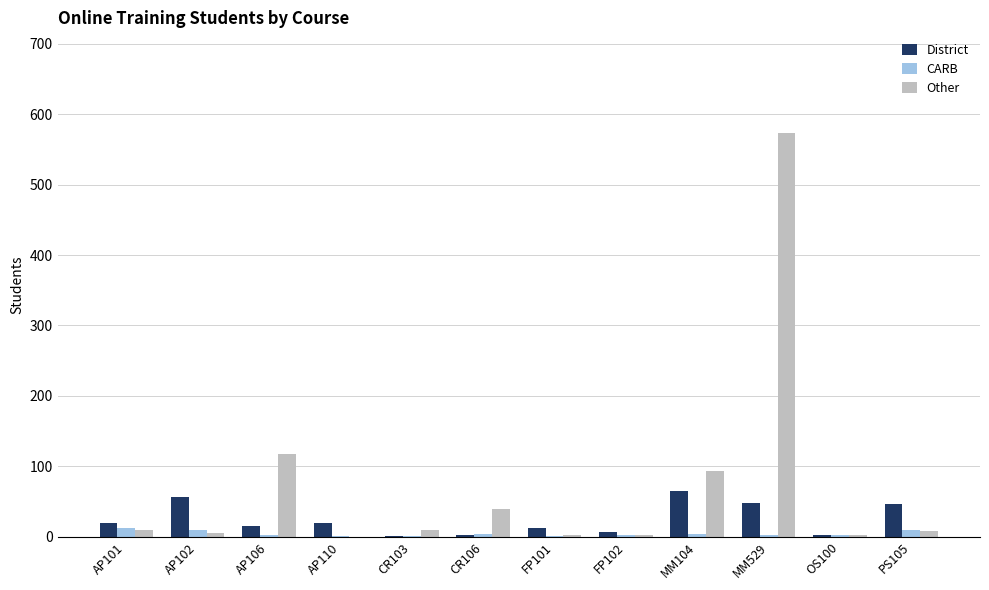

What is the difference between the Other values at PS105 and CR106?

31